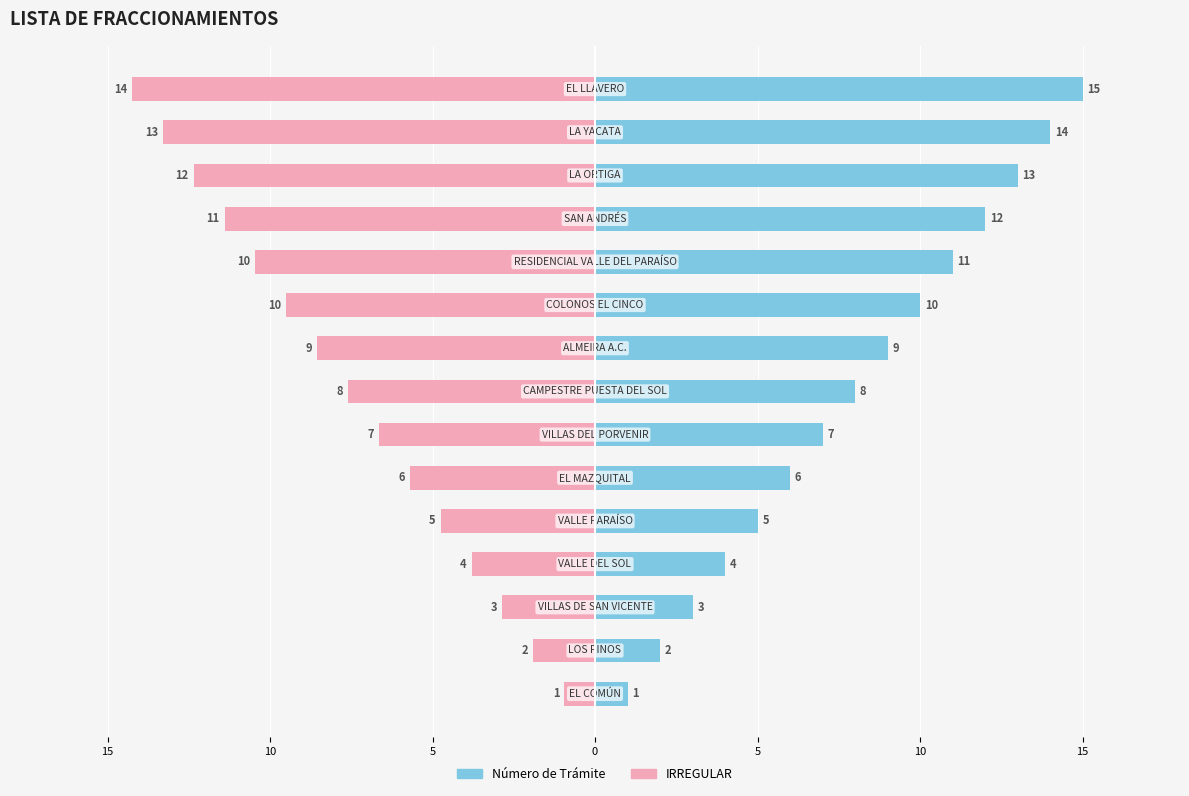

Which series has the largest range (max minus min)?

Número de Trámite